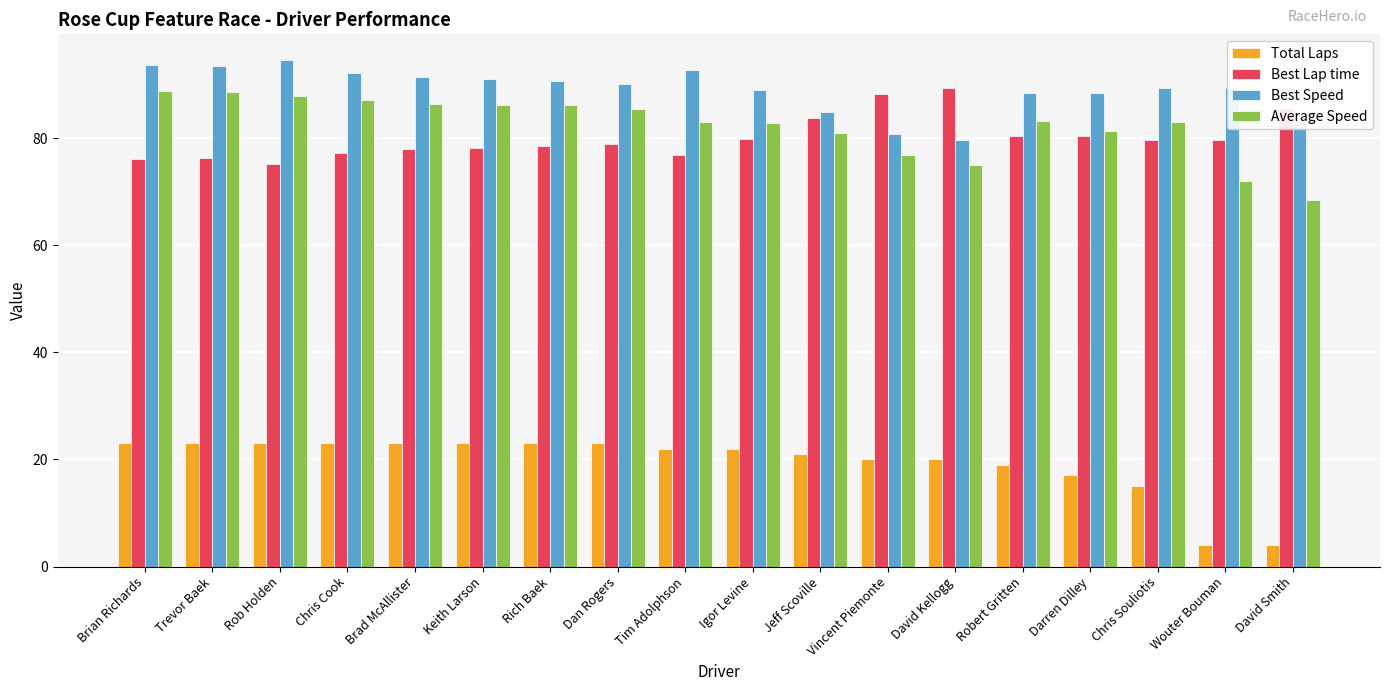

At how many categories does at least one series exceed 44?

18